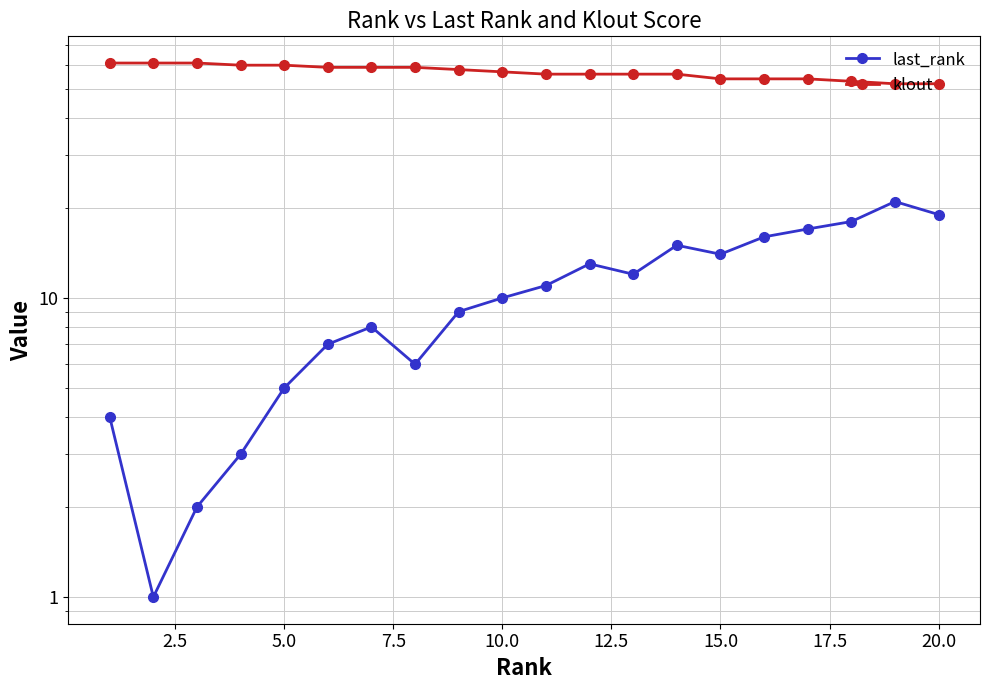

True or false: last_rank and klout cross at least once.

False